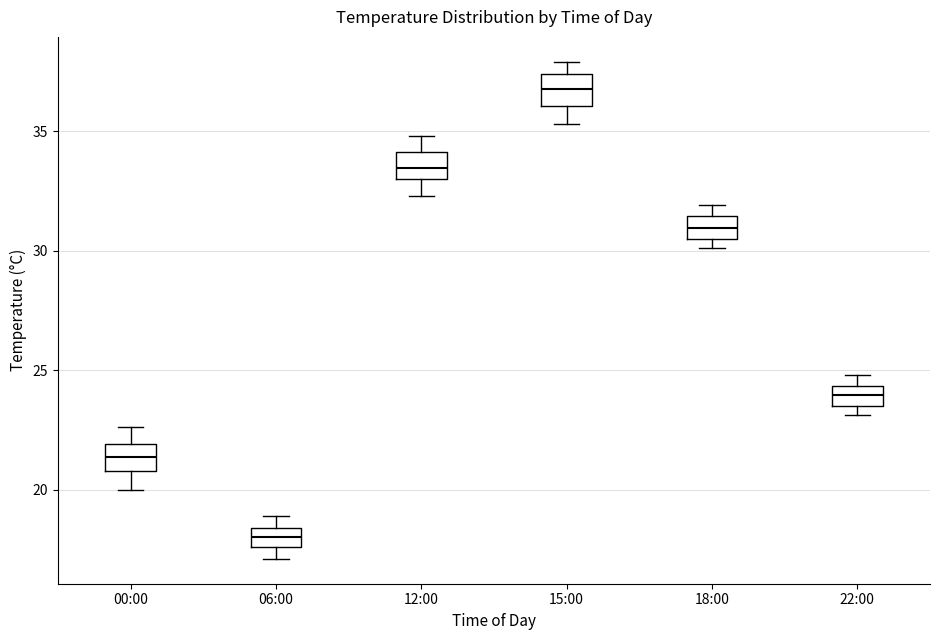

Where is the lower edge of the box for 22:00 on the y-axis? The values are not printed on the chart, so give them approximately, as read against the axis.

23.5